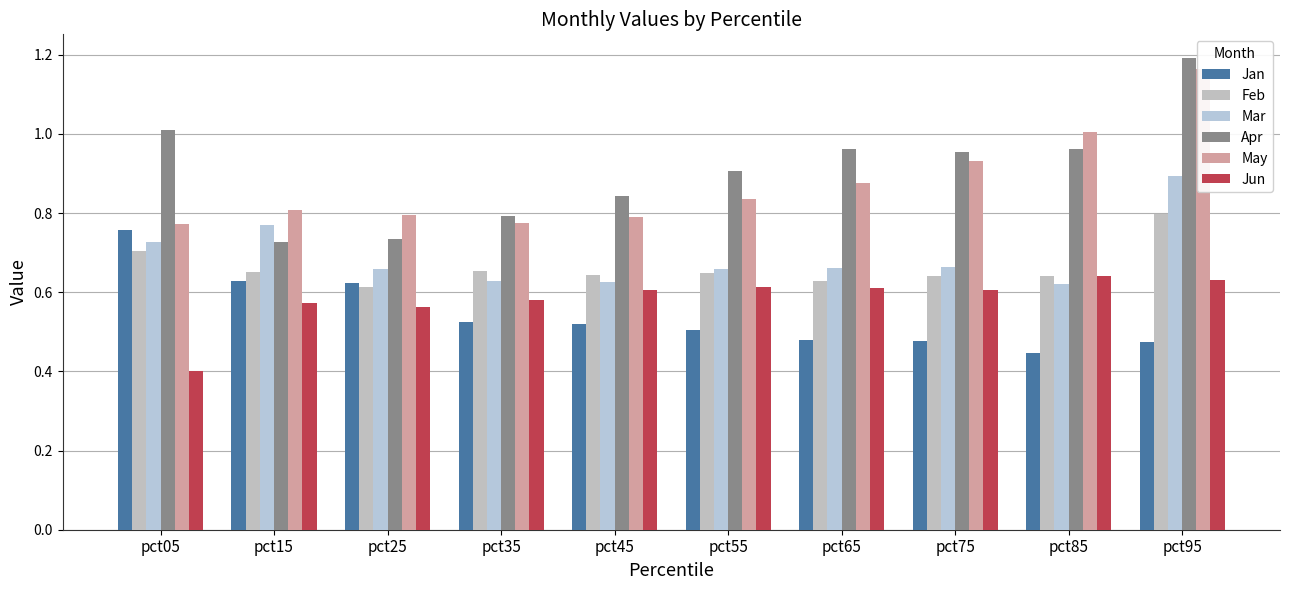

What is the difference between the maximum and minimum values in the Apr series?

0.5